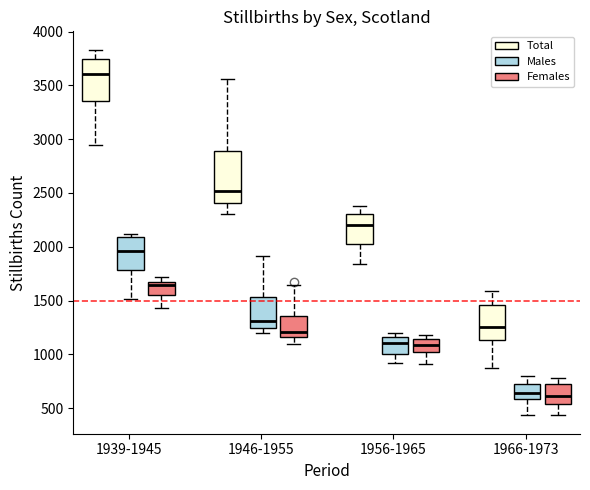

Comparing the boxes themselves (not the whiskers), which one is the tallest?

1946-1955 (Total)